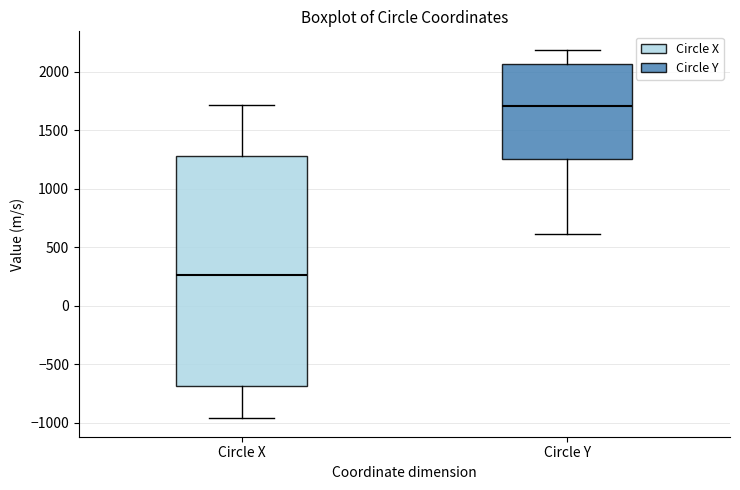

Which box is the tallest, from its lower edge to its upper edge?

Circle X